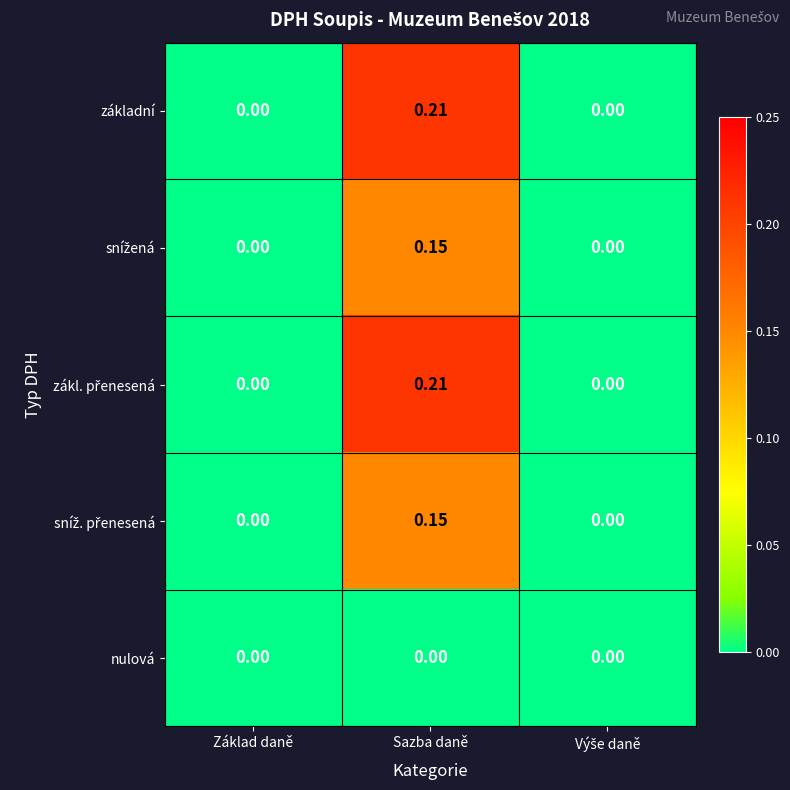

At which category is the sum across all series the highest?

Sazba daně